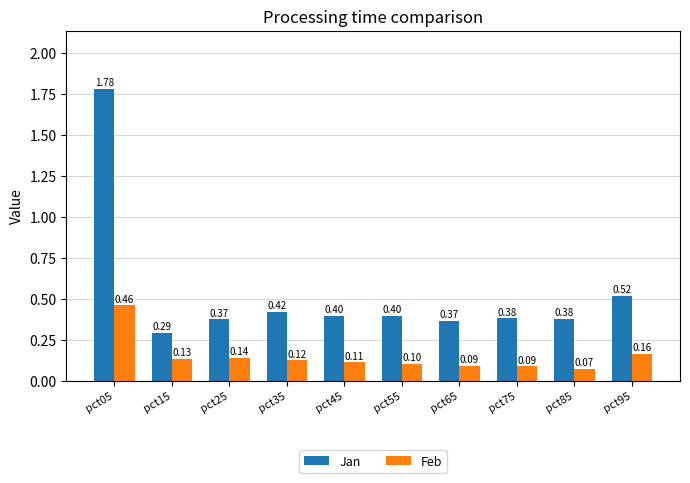

List the series in order of their peak value, highest first.

Jan, Feb